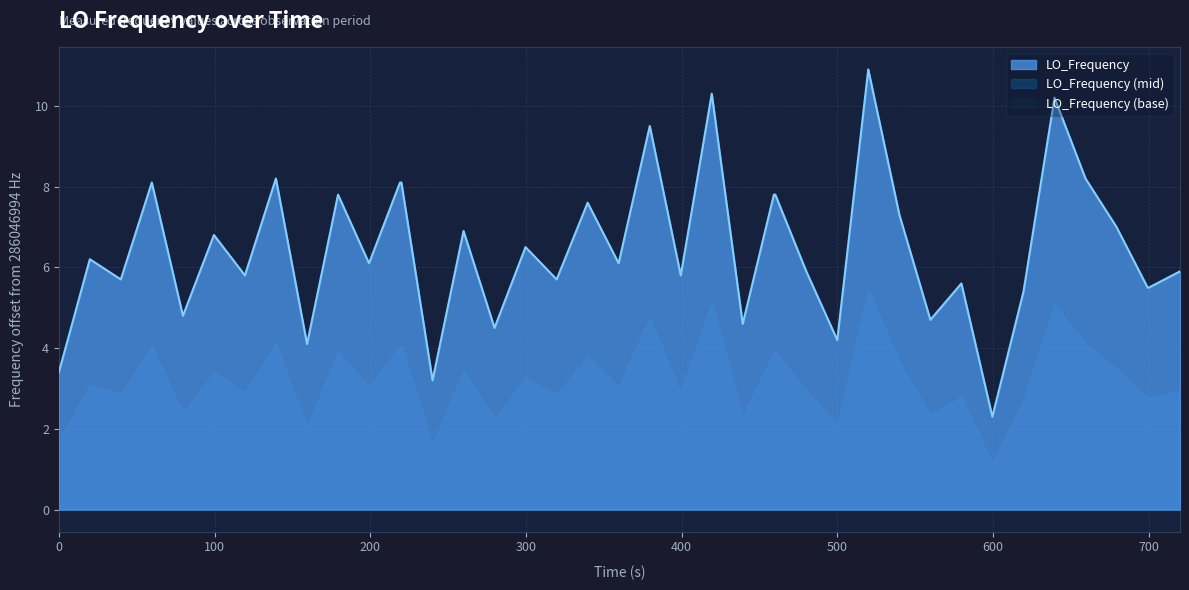

Which series has the largest range (max minus min)?

LO_Frequency